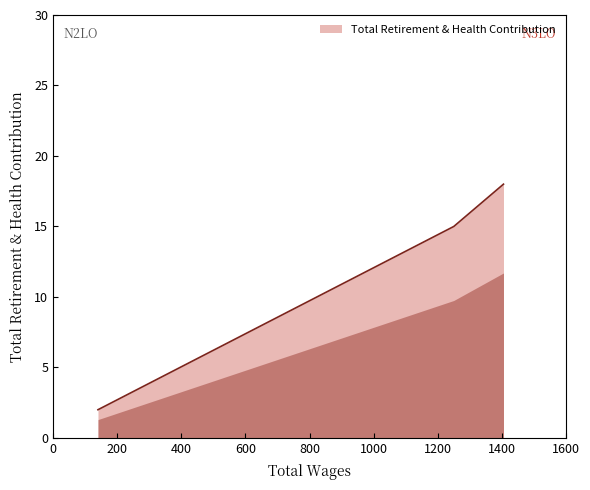

What is the sum of all values?

35